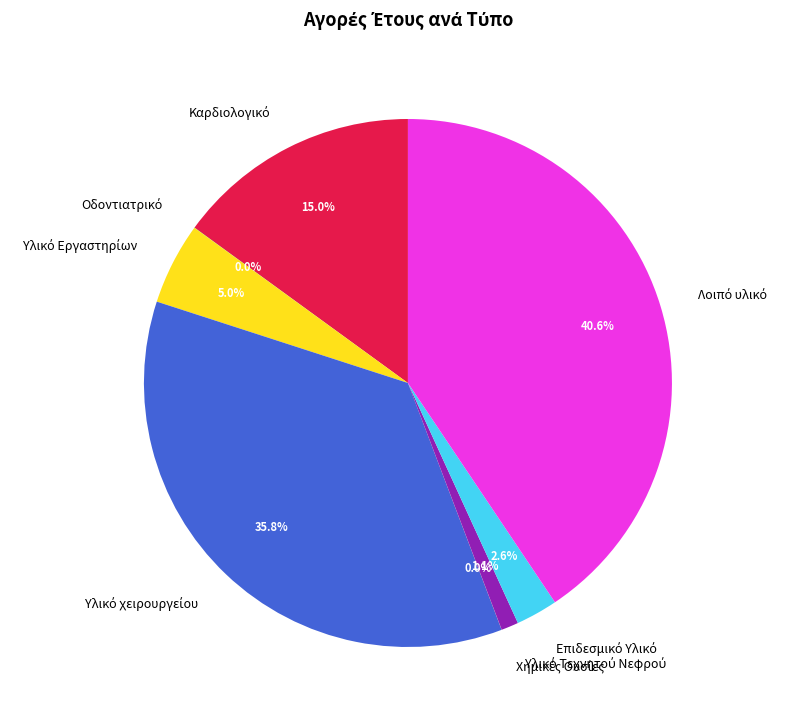

Does any single category account for the majority?

No